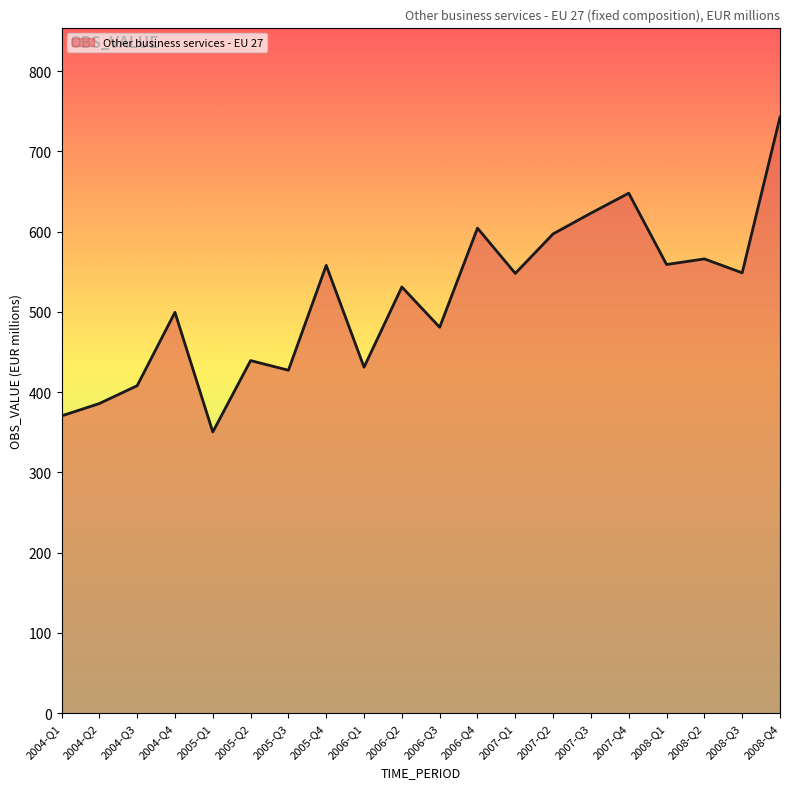

How many values exceed 547?

10